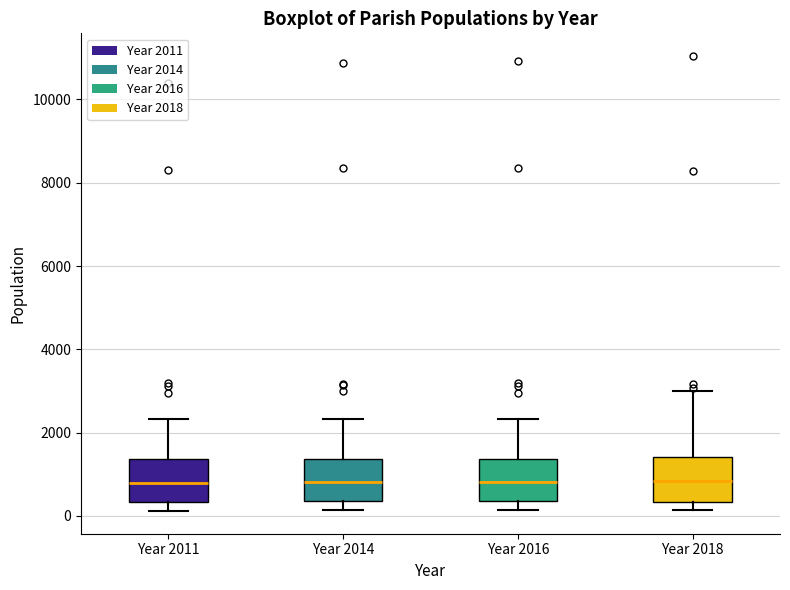

Reading left to right, read every box against the y-axis: the position of its median line, the range the box covers, and the ends of its whiskers. The values are not printed on the chart, so give them approximately, as read against the axis.

Year 2011: median 800, box 400 to 1400, whiskers 200 to 2400
Year 2014: median 800, box 400 to 1400, whiskers 200 to 2400
Year 2016: median 800, box 400 to 1400, whiskers 200 to 2400
Year 2018: median 800, box 400 to 1400, whiskers 200 to 3000